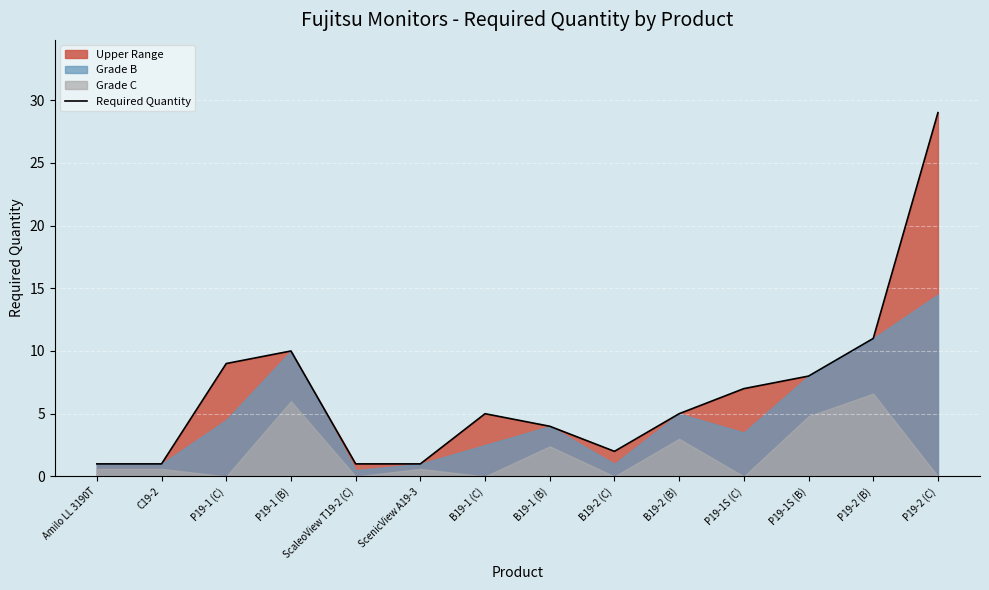

Reading left to right, what are all the values shown in this chart?

1	1	9	10	1	1	5	4	2	5	7	8	11	29